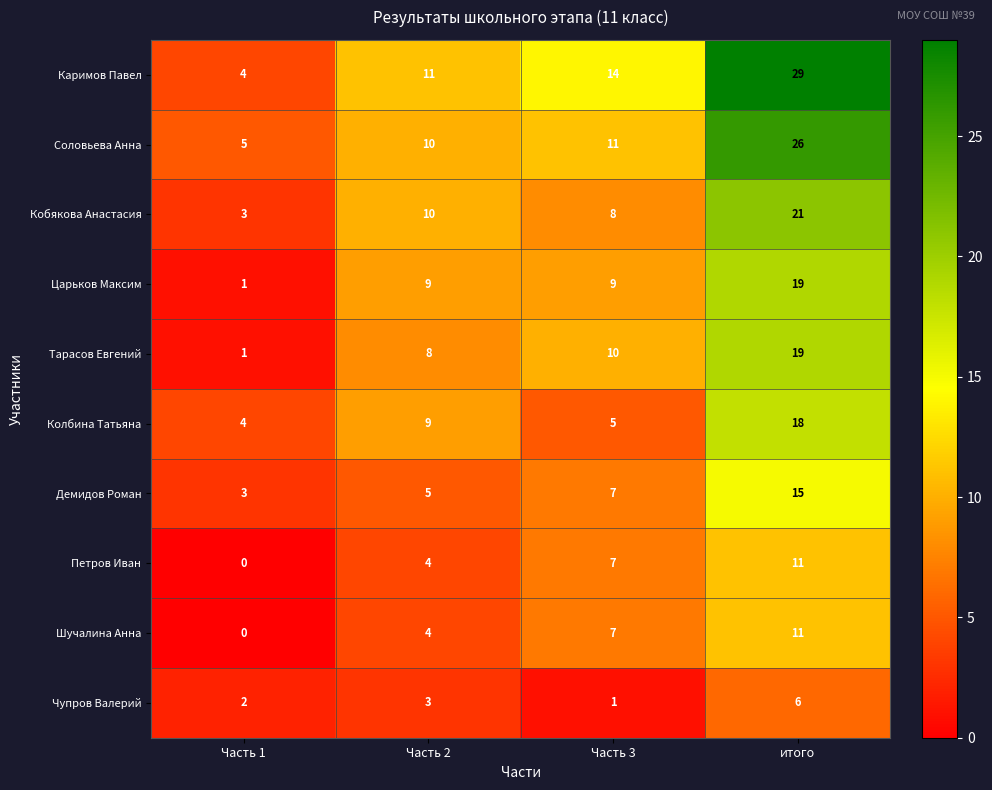

Where is Шучалина Анна nearest to the value 5?

Часть 2